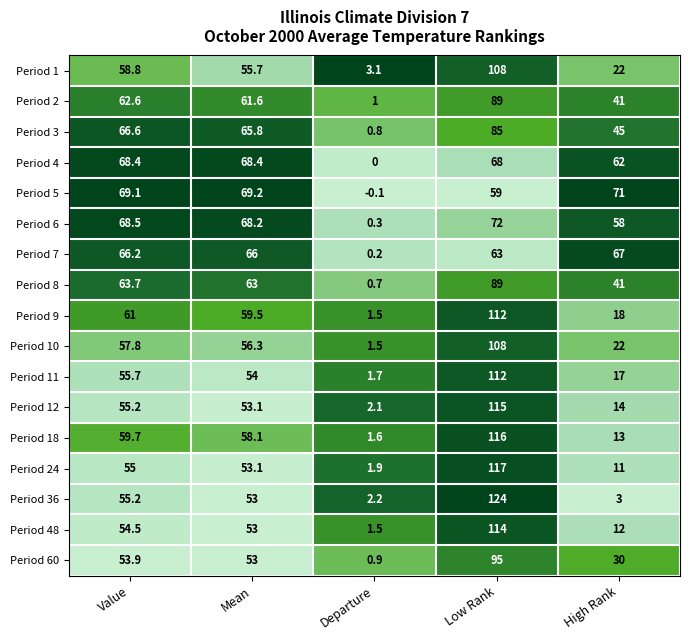

Is it true that Period 4 equals 68.4 at Mean?

True